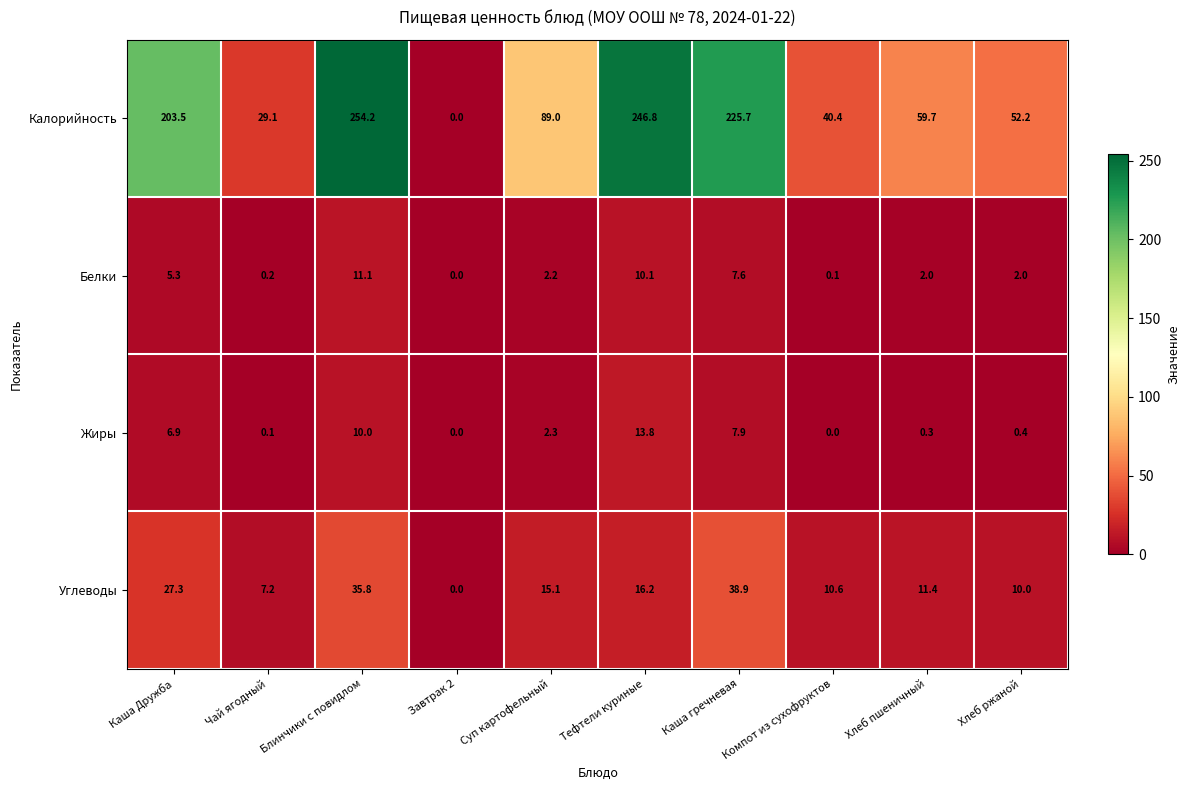

Where is Жиры nearest to the value 6?

Каша Дружба